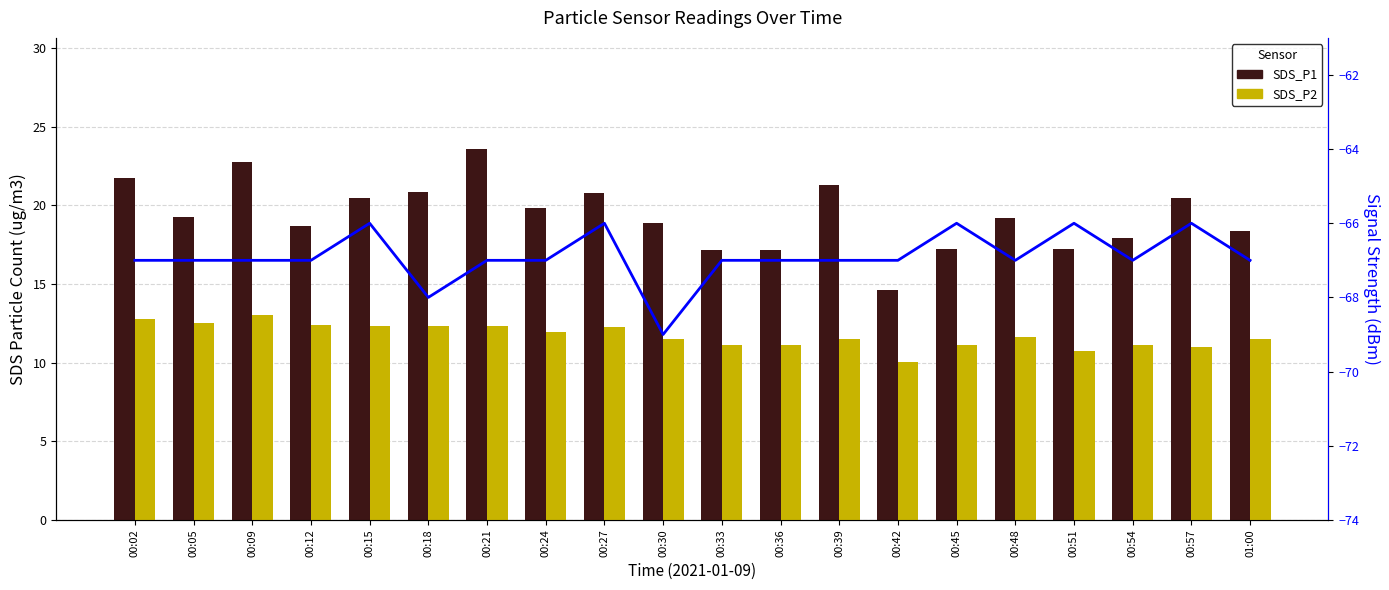

At which category does the chart reach its minimum across all series?

00:30